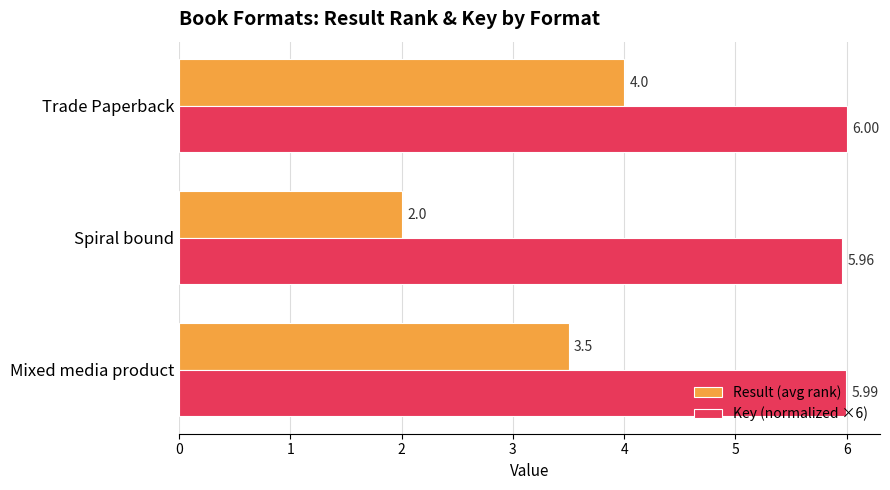

Which series has the largest total across all categories?

Key (normalized ×6)